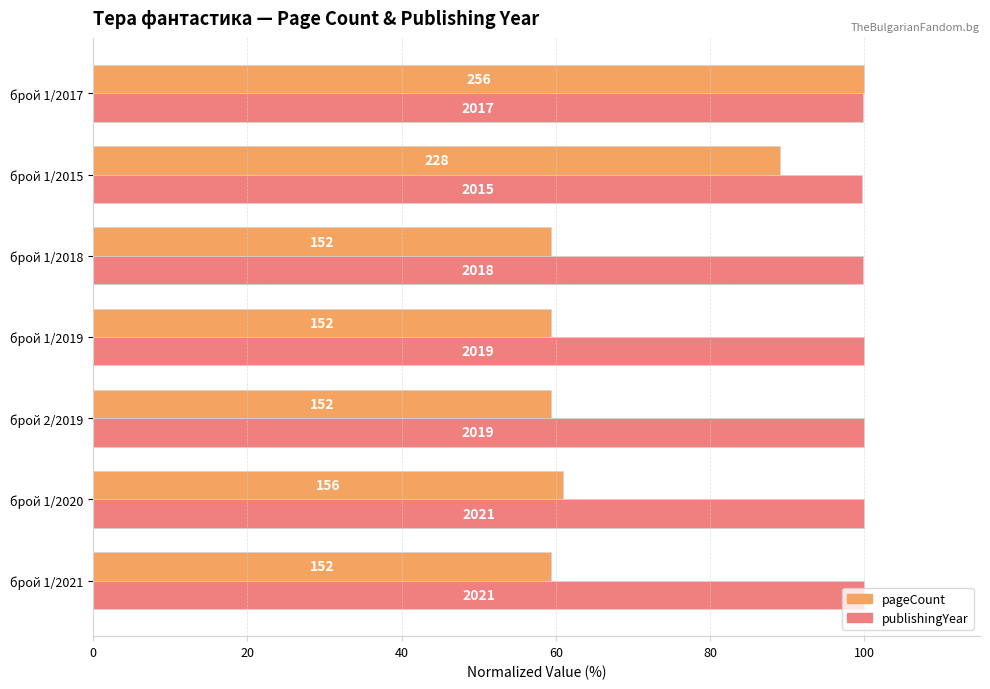

List the series in order of their peak value, lowest first.

pageCount, publishingYear